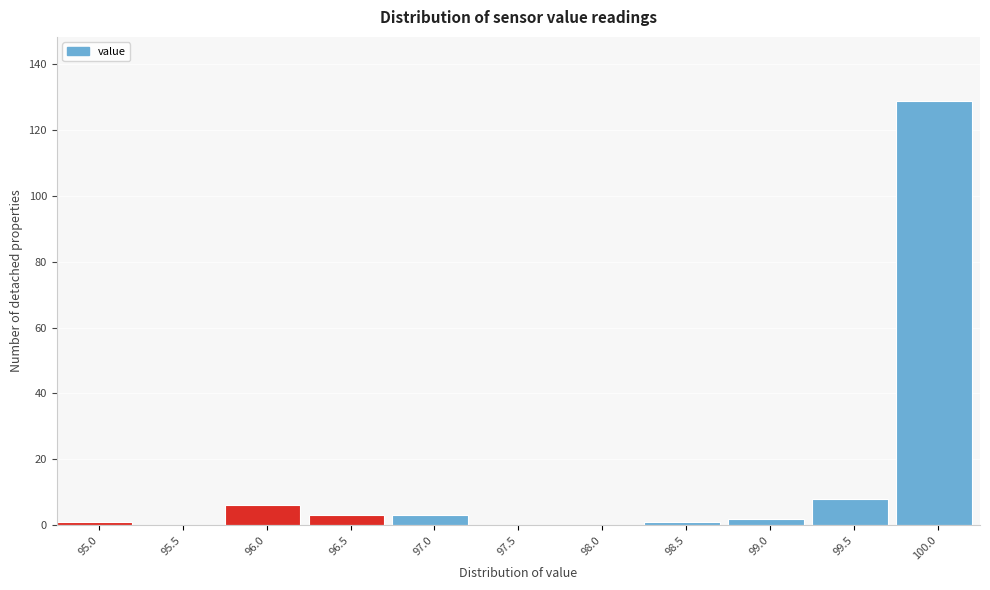

Reading right to left, list all the values displayed in this chart.

100.0=129	99.5=8	99.0=2	98.5=1	98.0=0	97.5=0	97.0=3	96.5=3	96.0=6	95.5=0	95.0=1